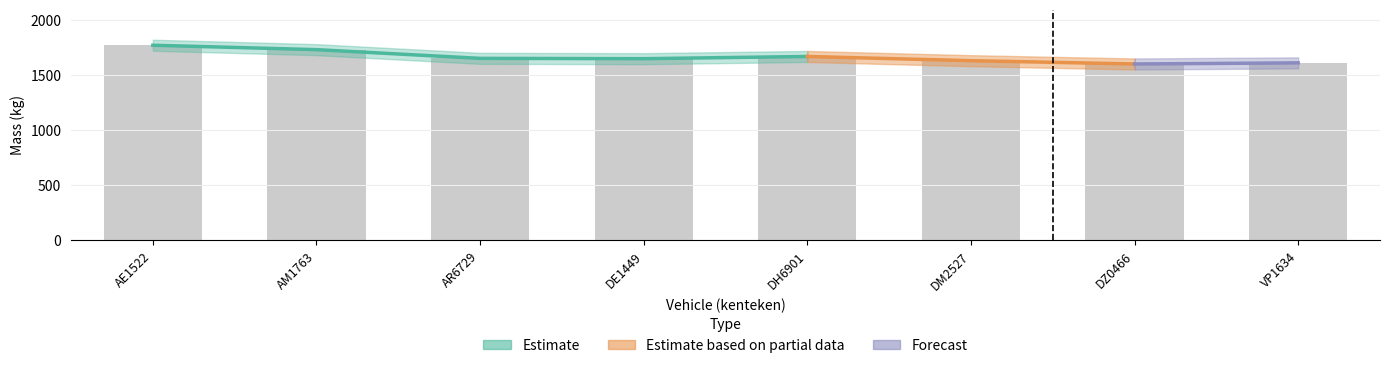

What position from the right is VP1634?

1